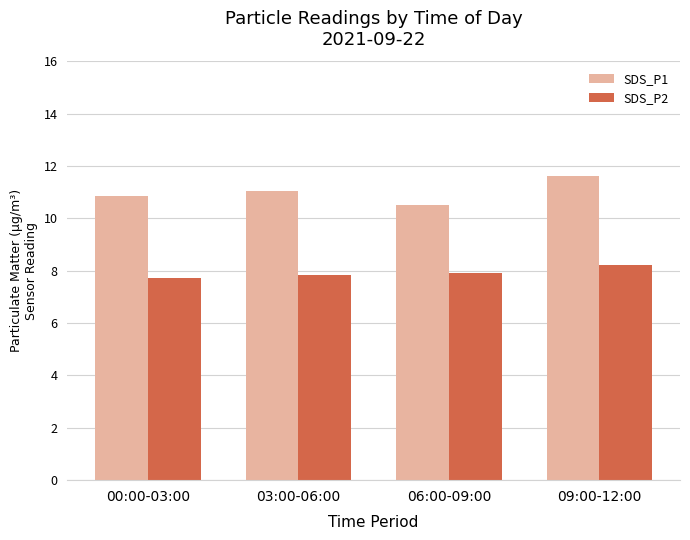

At 09:00-12:00, list the series in order from largest to smallest.

SDS_P1, SDS_P2